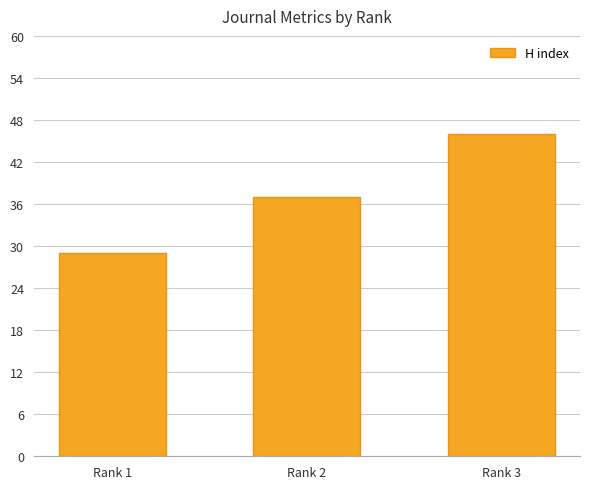

The value at Rank 2 is 14. True or false?

False